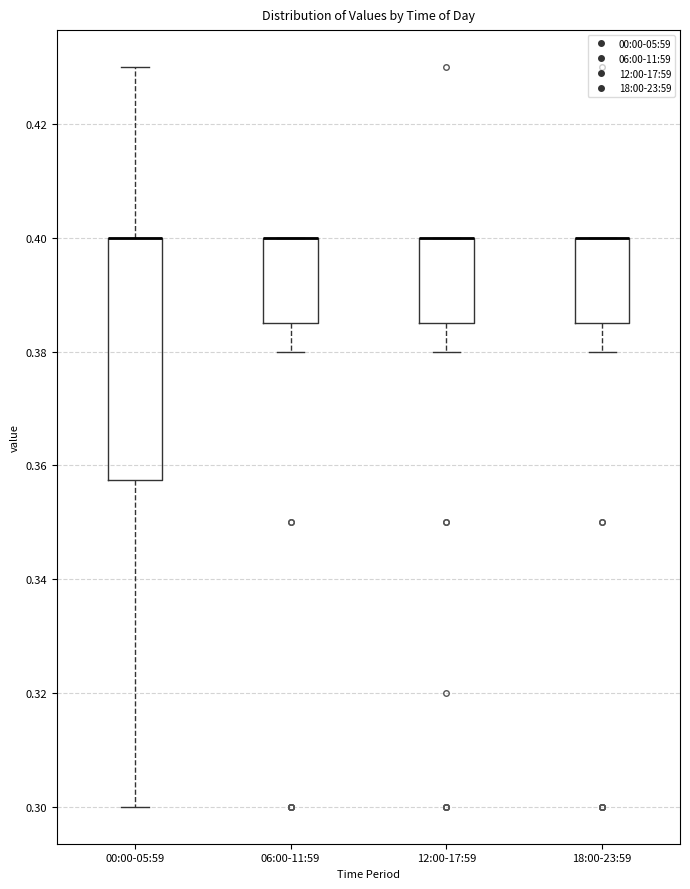

Reading left to right, read every box against the y-axis: the position of its median line, the range the box covers, and the ends of its whiskers. The values are not printed on the chart, so give them approximately, as read against the axis.

00:00-05:59: median 0.400 (drawn on the box's upper edge), box 0.358 to 0.400, whiskers 0.300 to 0.430
06:00-11:59: median 0.400 (drawn on the box's upper edge), box 0.386 to 0.400, whiskers 0.380 to 0.400
12:00-17:59: median 0.400 (drawn on the box's upper edge), box 0.386 to 0.400, whiskers 0.380 to 0.400
18:00-23:59: median 0.400 (drawn on the box's upper edge), box 0.386 to 0.400, whiskers 0.380 to 0.400